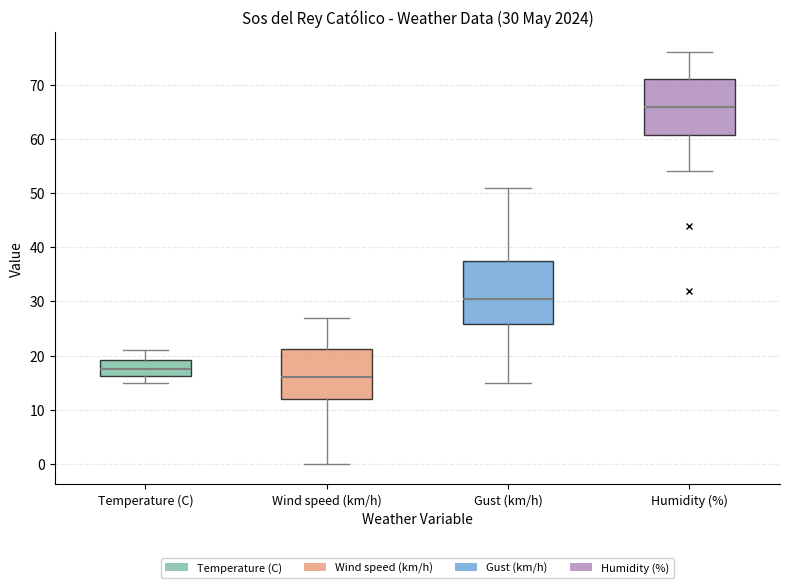

Comparing the boxes themselves (not the whiskers), which one is the tallest?

Gust (km/h)